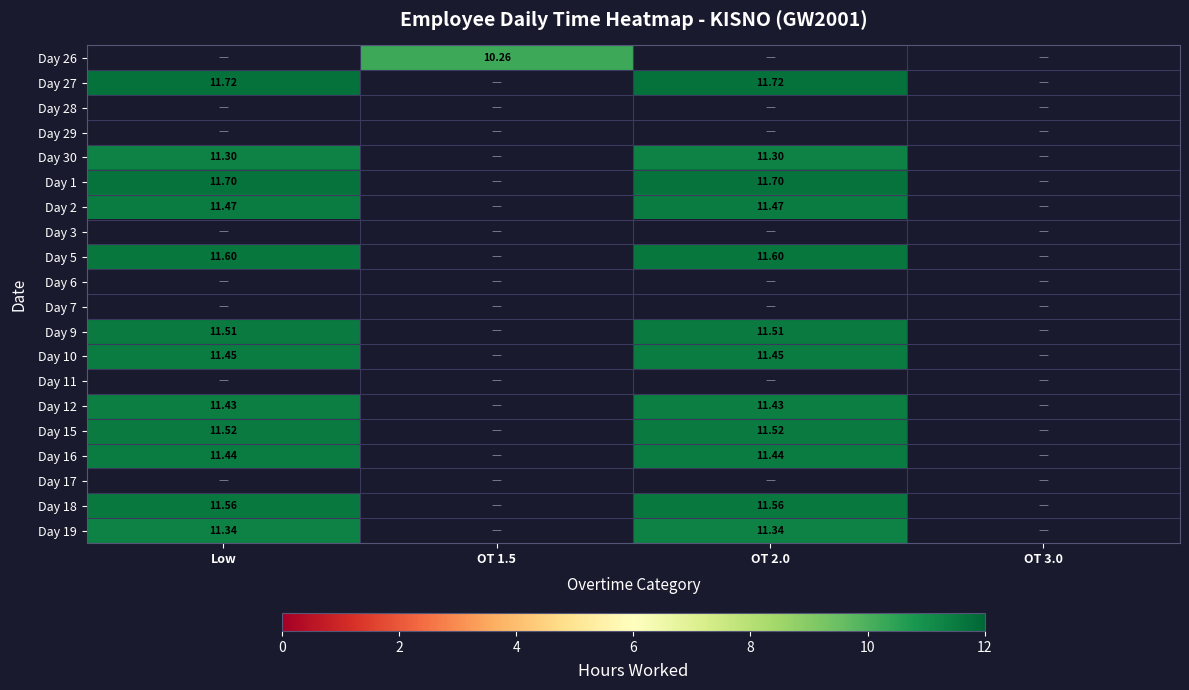

How many positive values does the Day 26 series have?

1